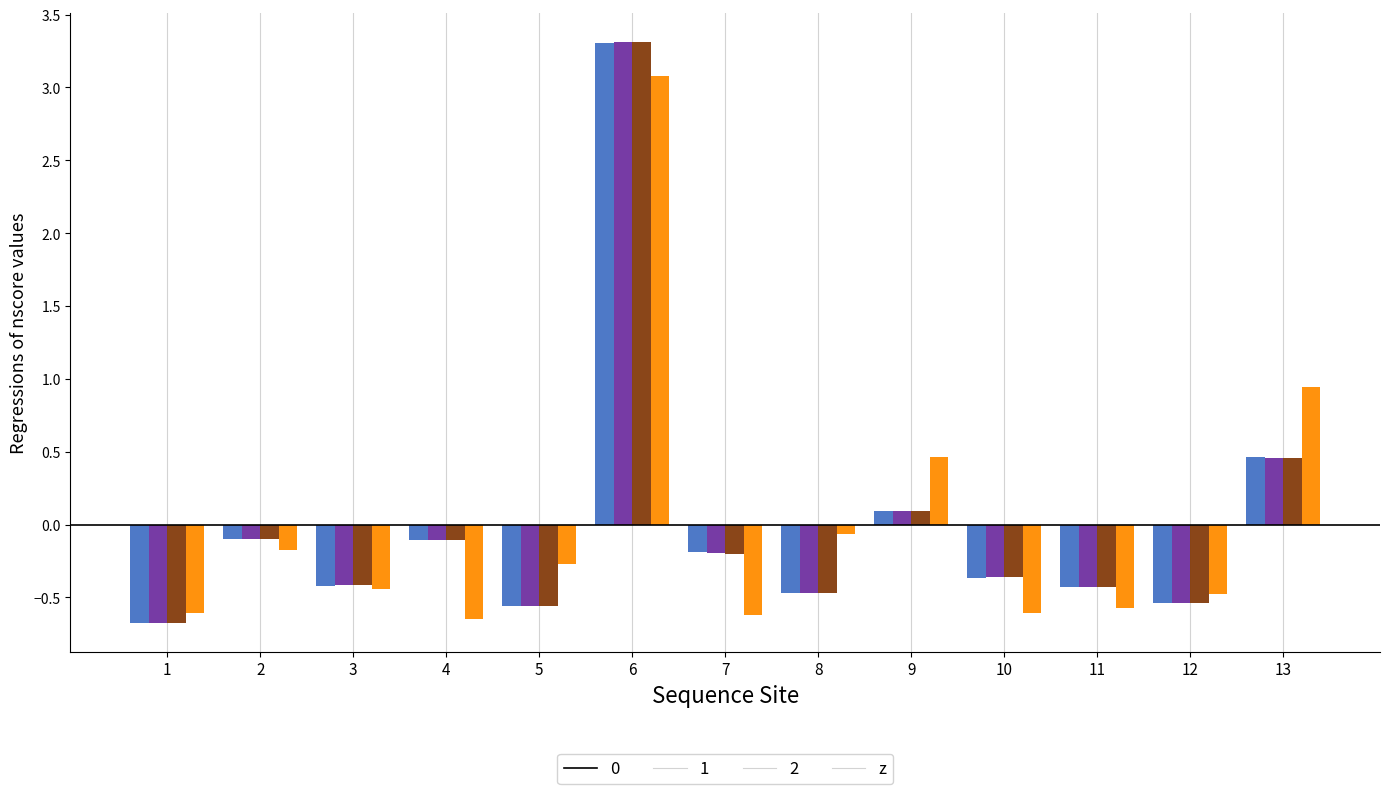

What is the maximum value shown in the chart?

3.3